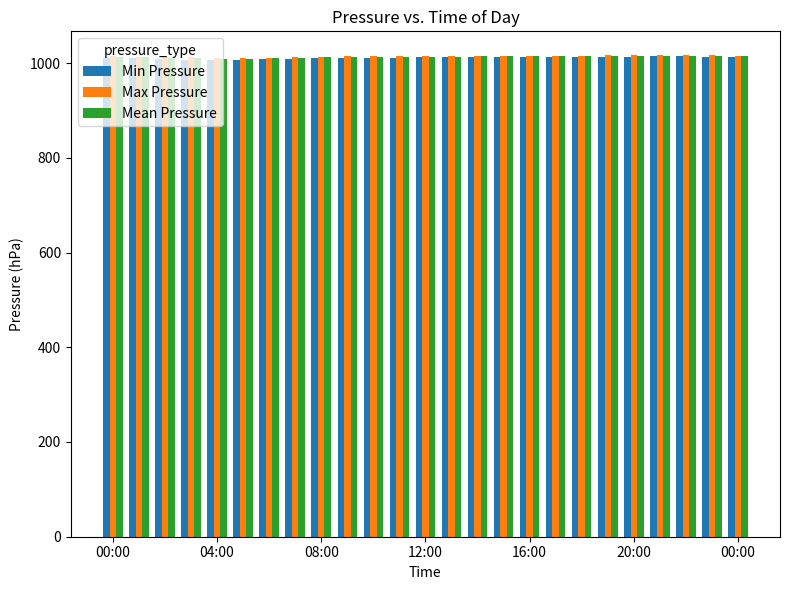

What is the highest value of the Min Pressure series?

1013.8